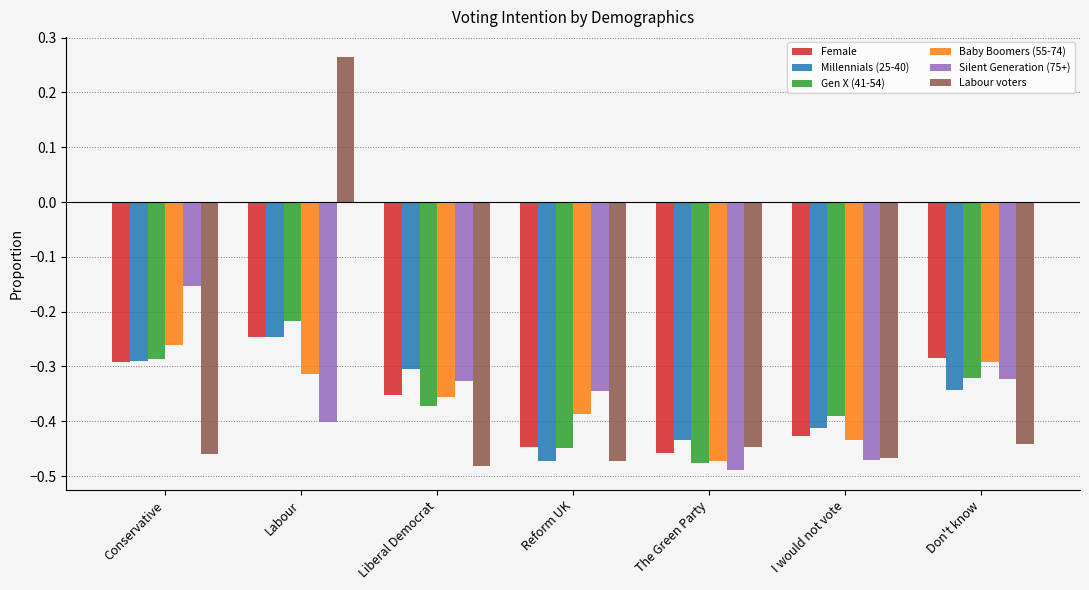

What position from the left is Labour?

2